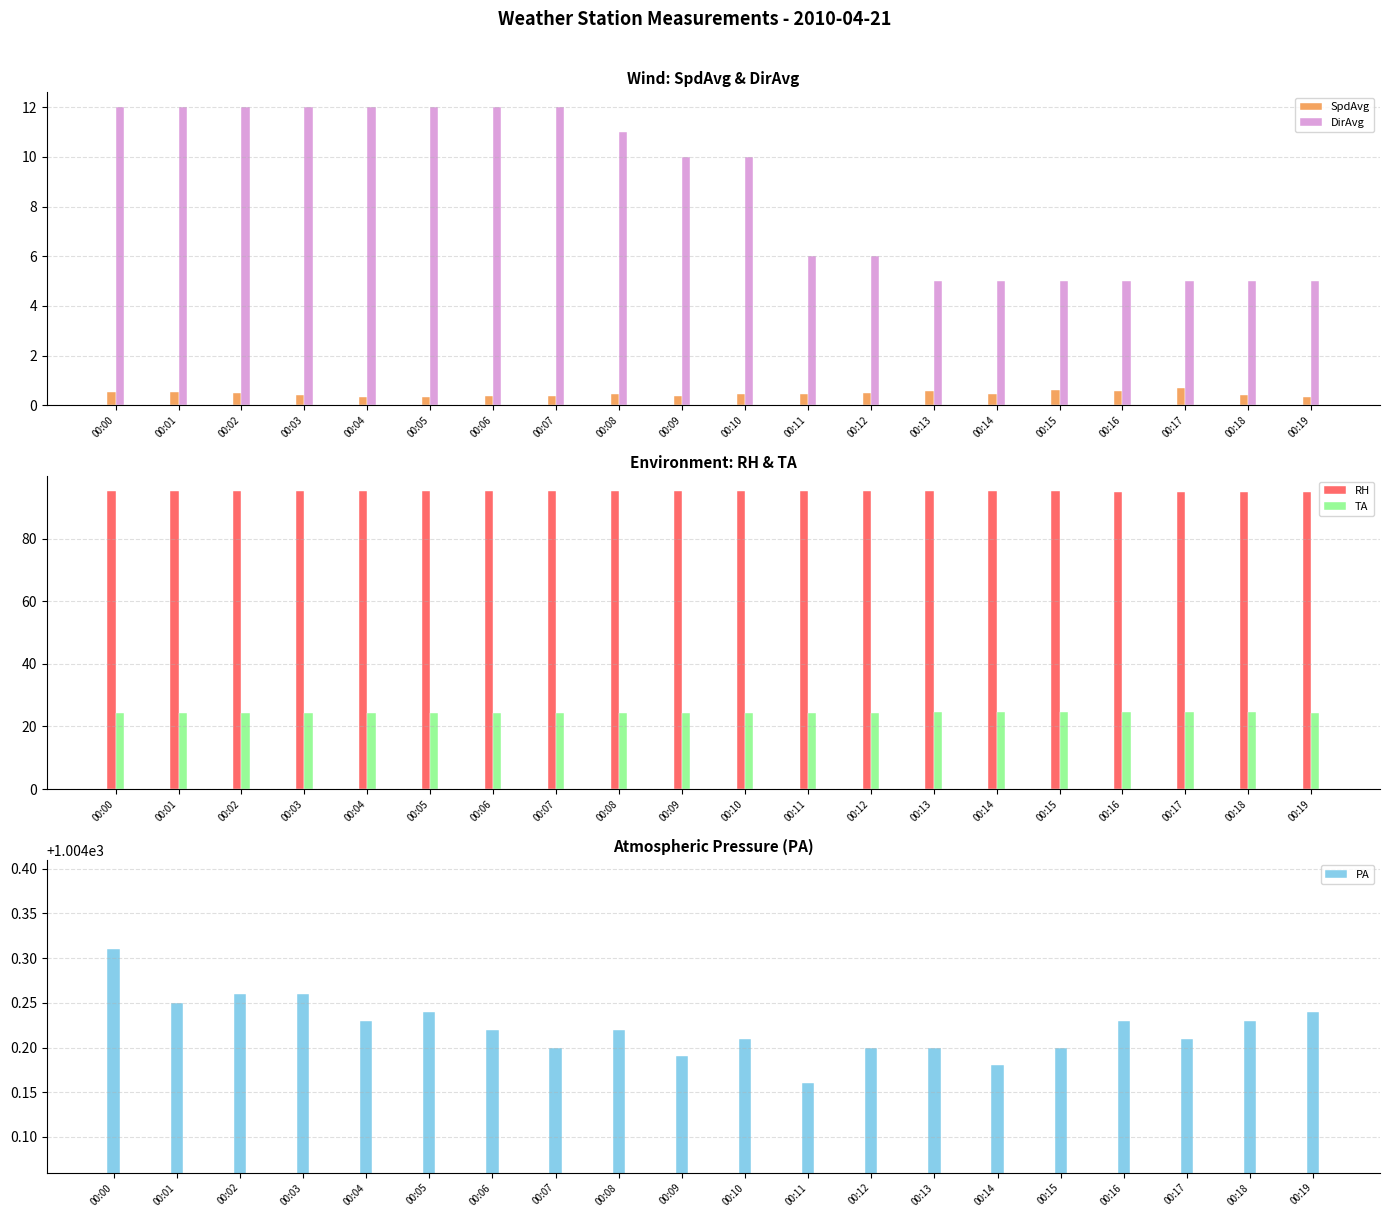

Which category has the highest value across all series?

00:00